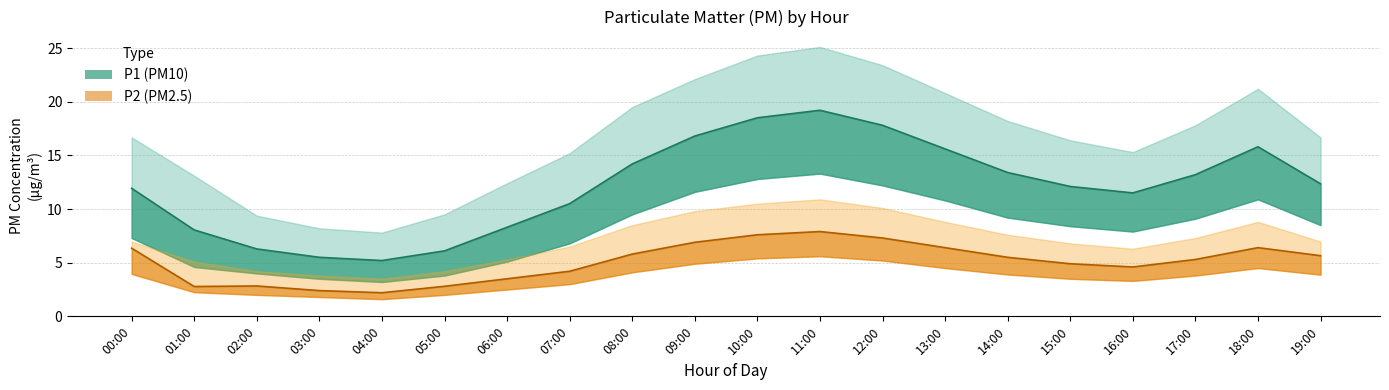

Does the chart display data point markers on the line(s)?

No